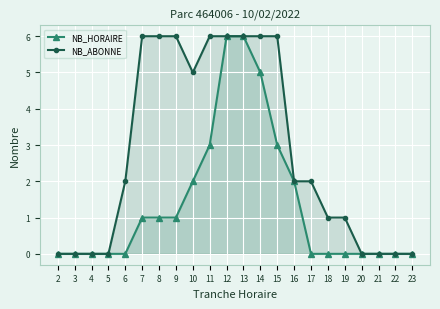

Which series has the largest total across all categories?

NB_ABONNE